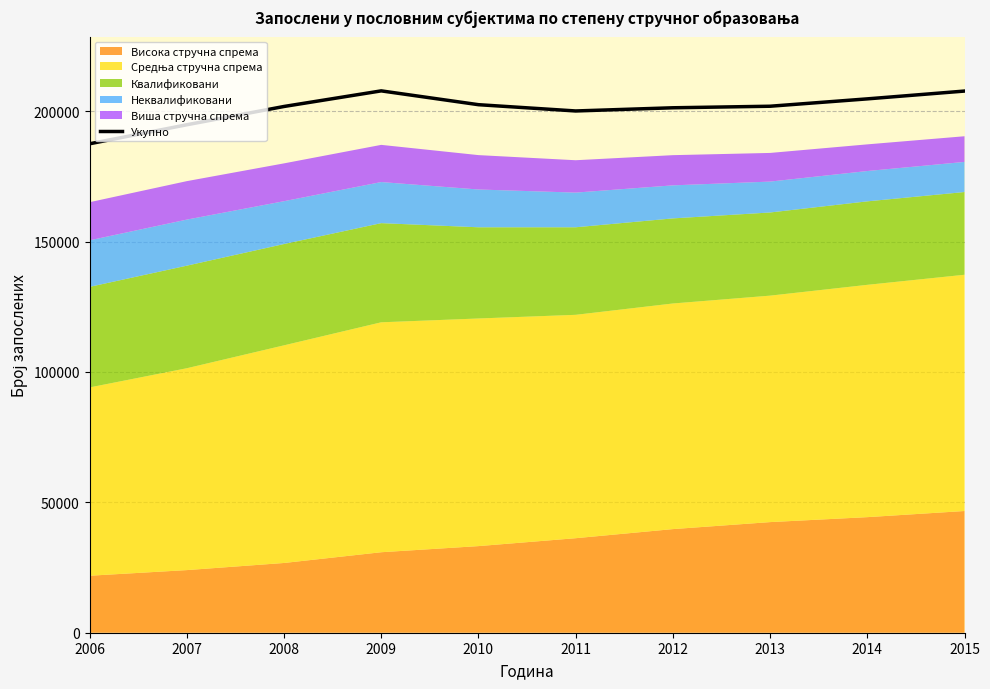

Where is the first local minimum?

2011